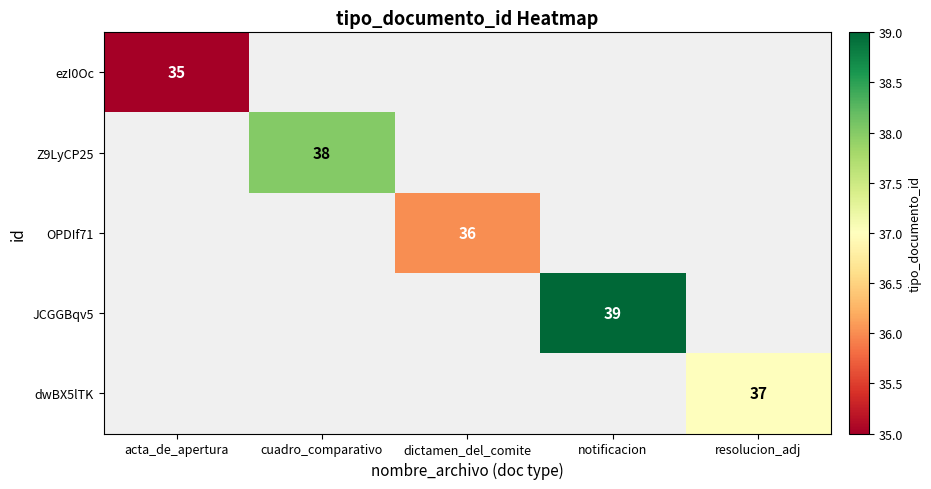

How many categories are shown in the chart?

5